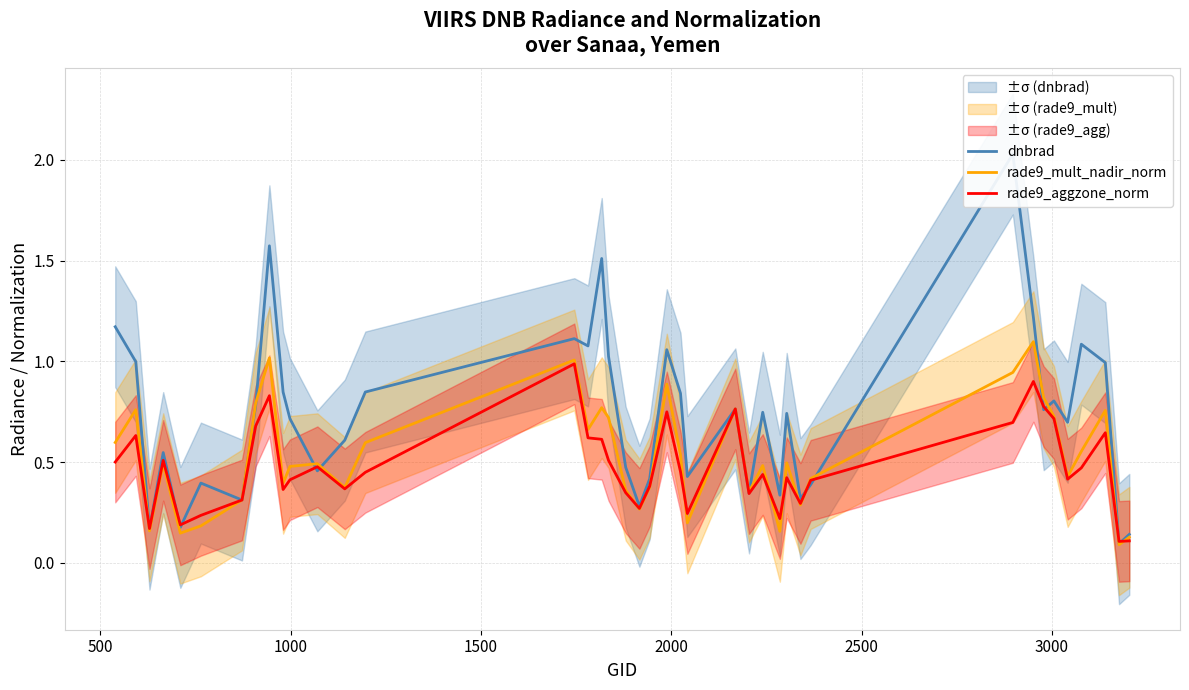

What is the highest value of the rade9_aggzone_norm series?

1.0